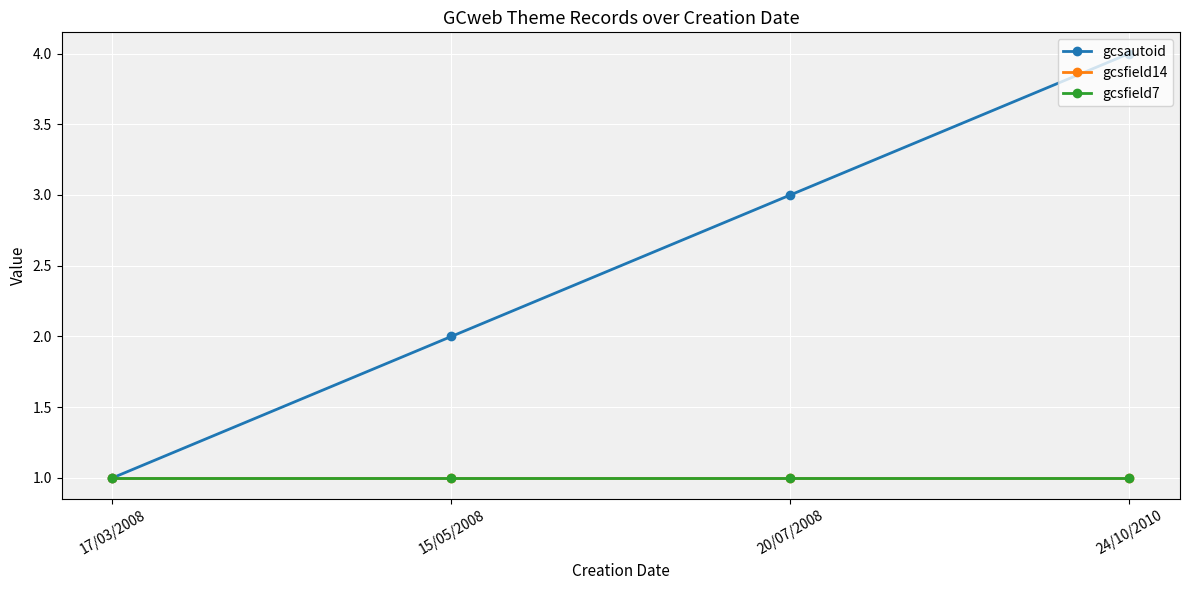

Does the chart have visible grid lines?

Yes